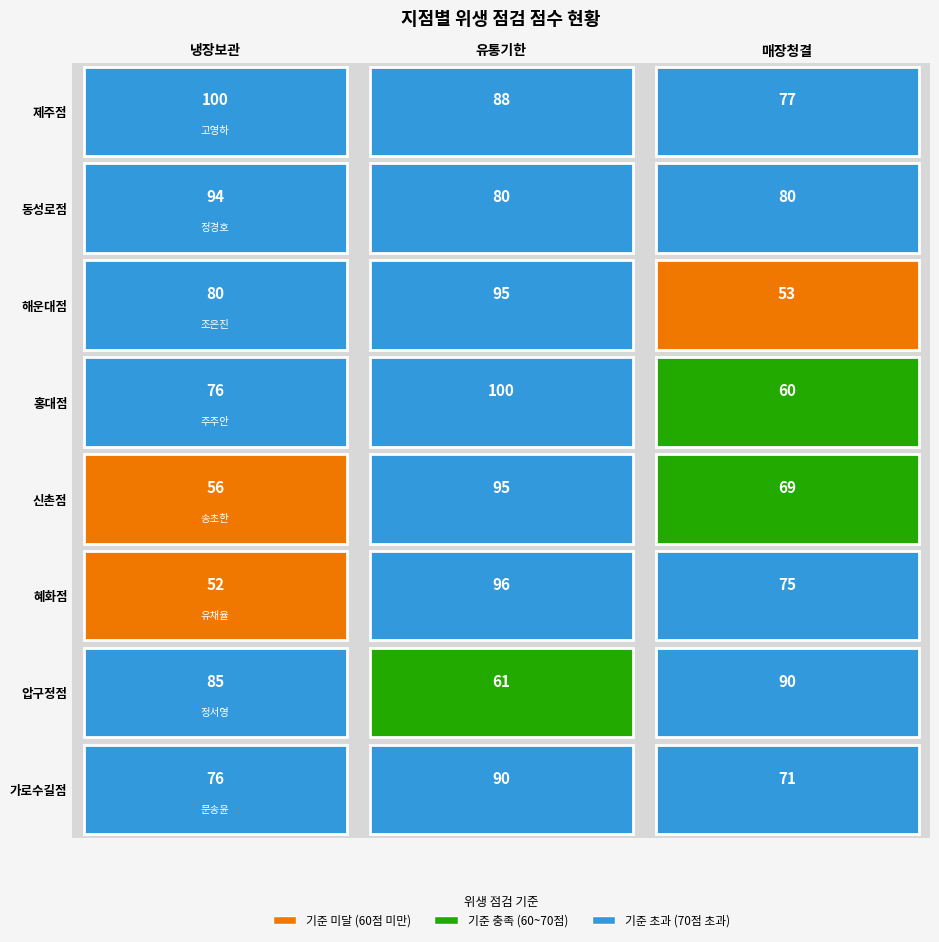

True or false: 해운대점 has a value of 53 at 2.

True